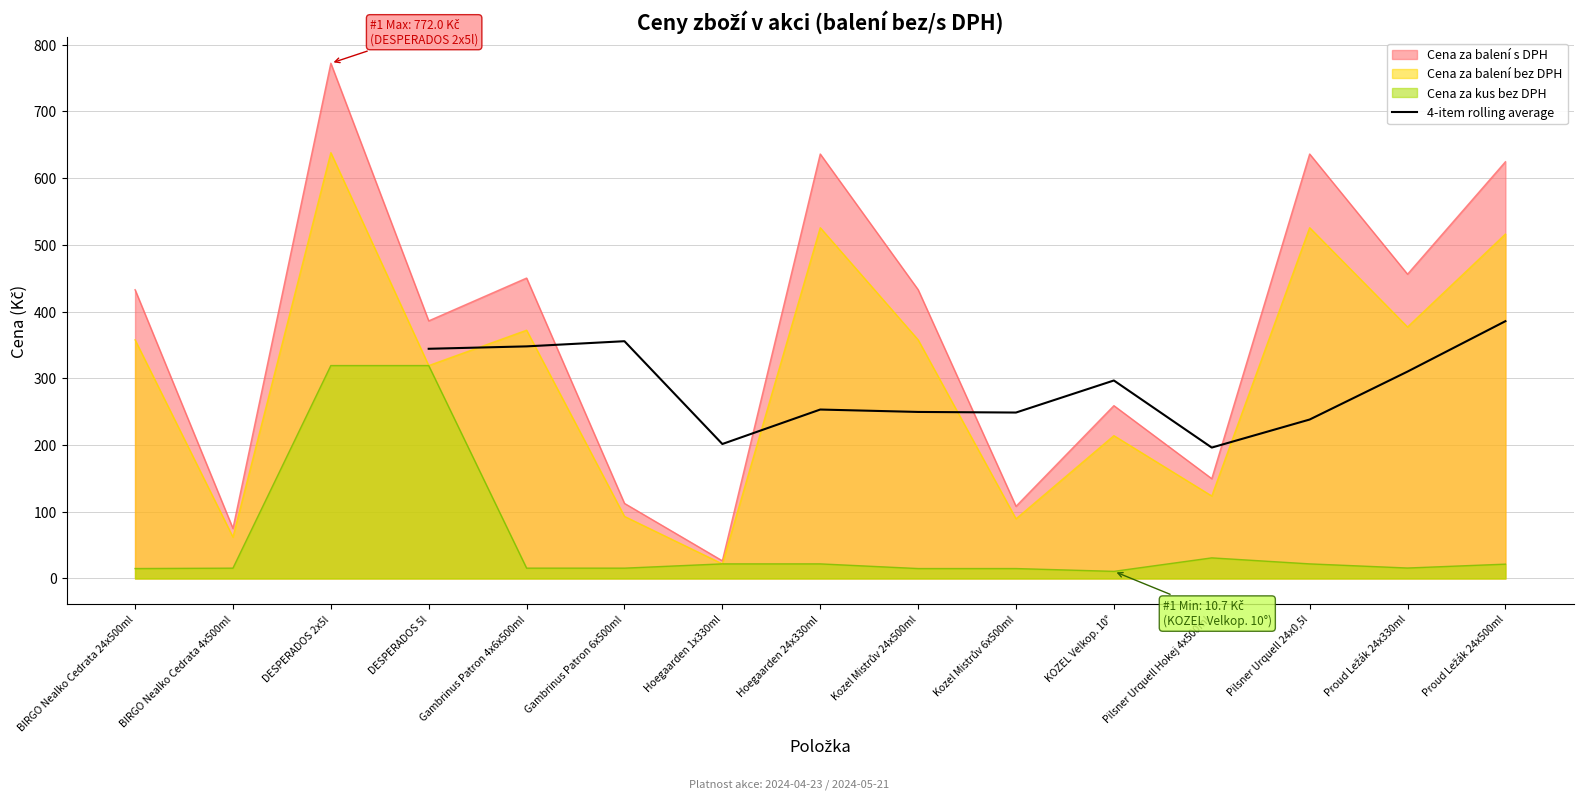

What is the minimum value for 4-item rolling average?

196.2